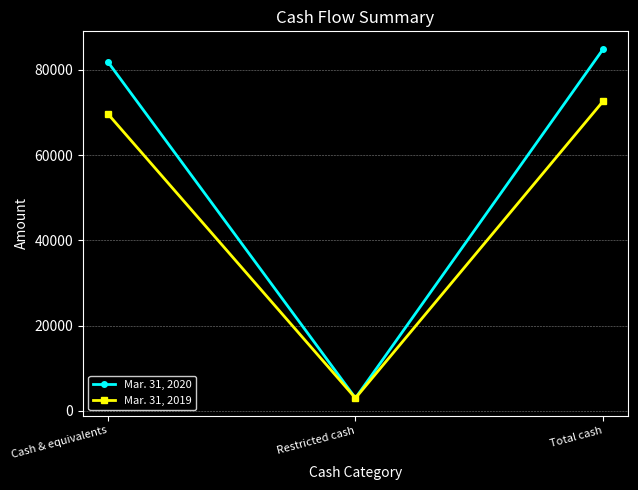

Which series has the largest range (max minus min)?

Mar. 31, 2020